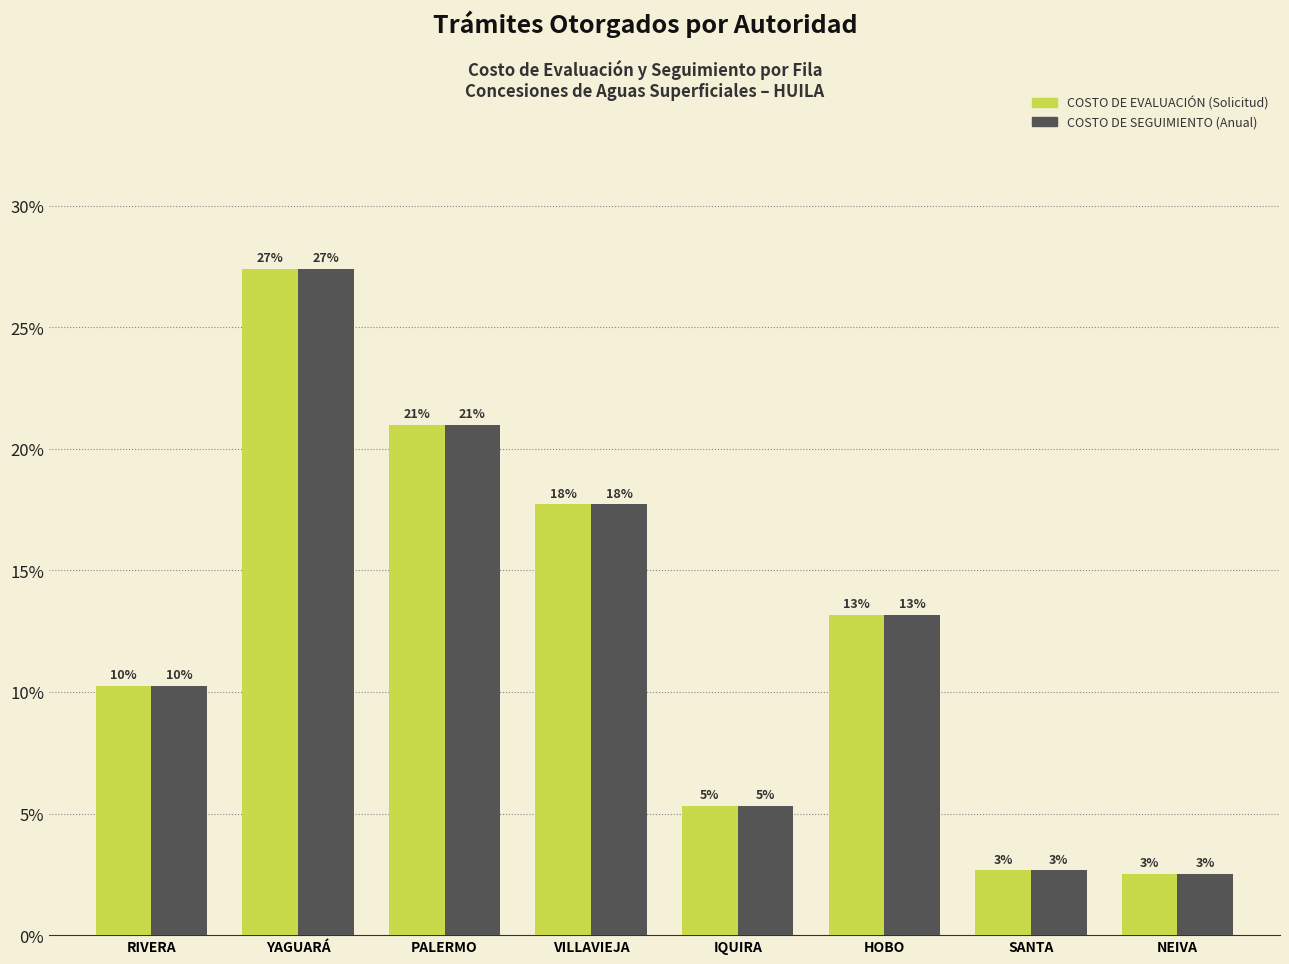

What is the greatest value displayed?

27.4